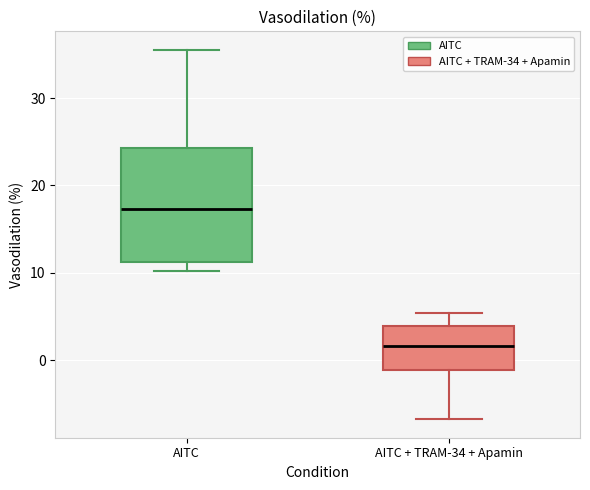

Which box is the tallest, from its lower edge to its upper edge?

AITC